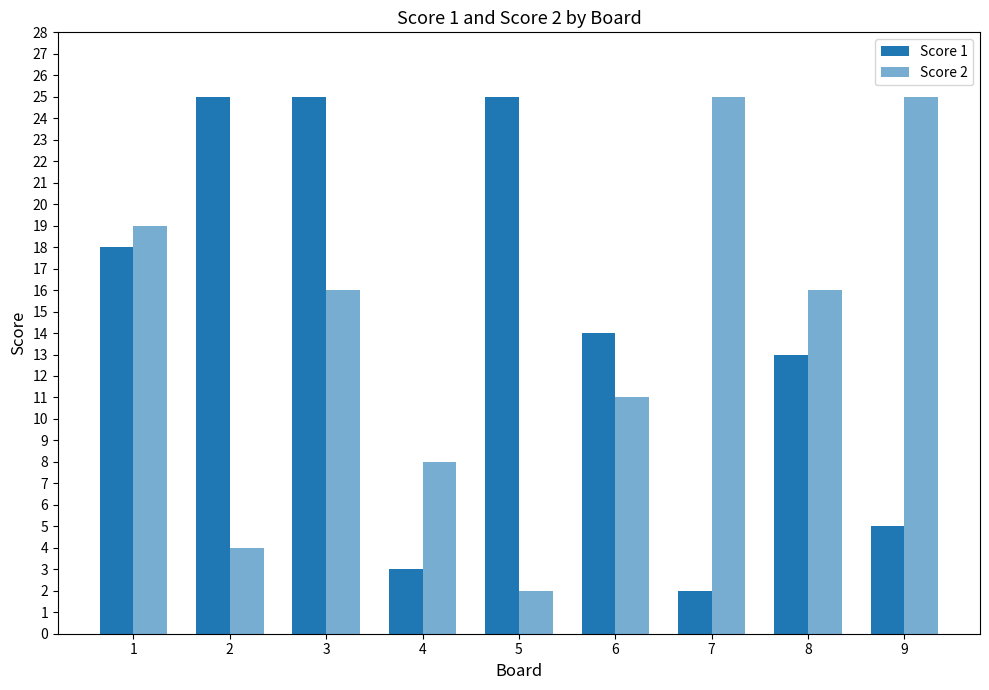

How many bars are there in total?

18